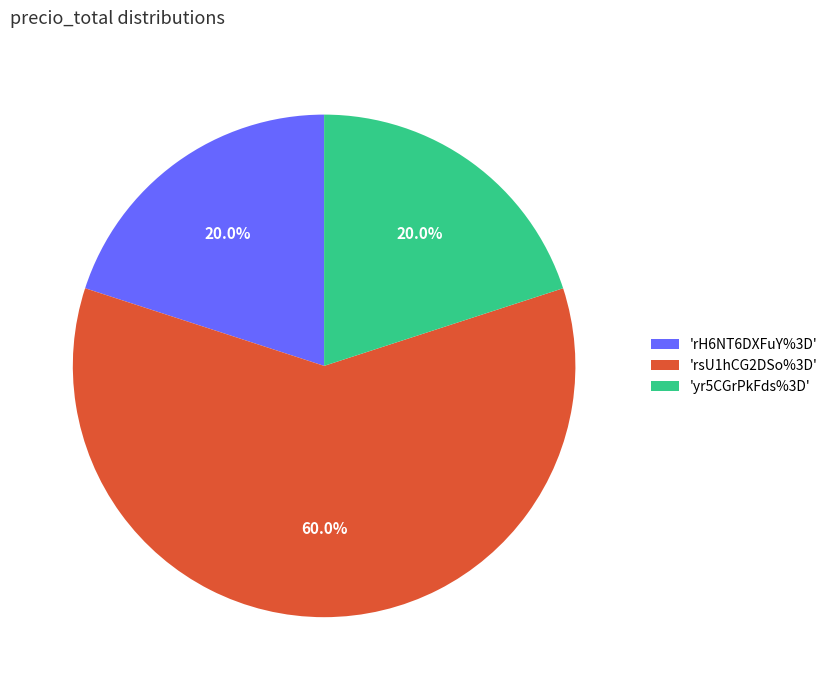

Which has a higher value, 'rsU1hCG2DSo%3D' or 'yr5CGrPkFds%3D'?

'rsU1hCG2DSo%3D'